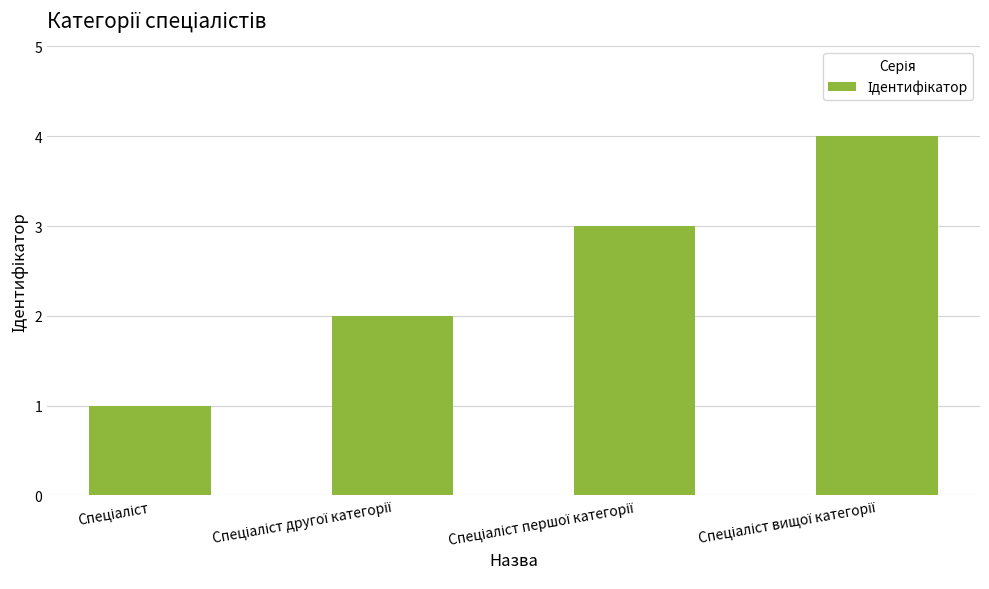

Count the number of categories in the chart.

4